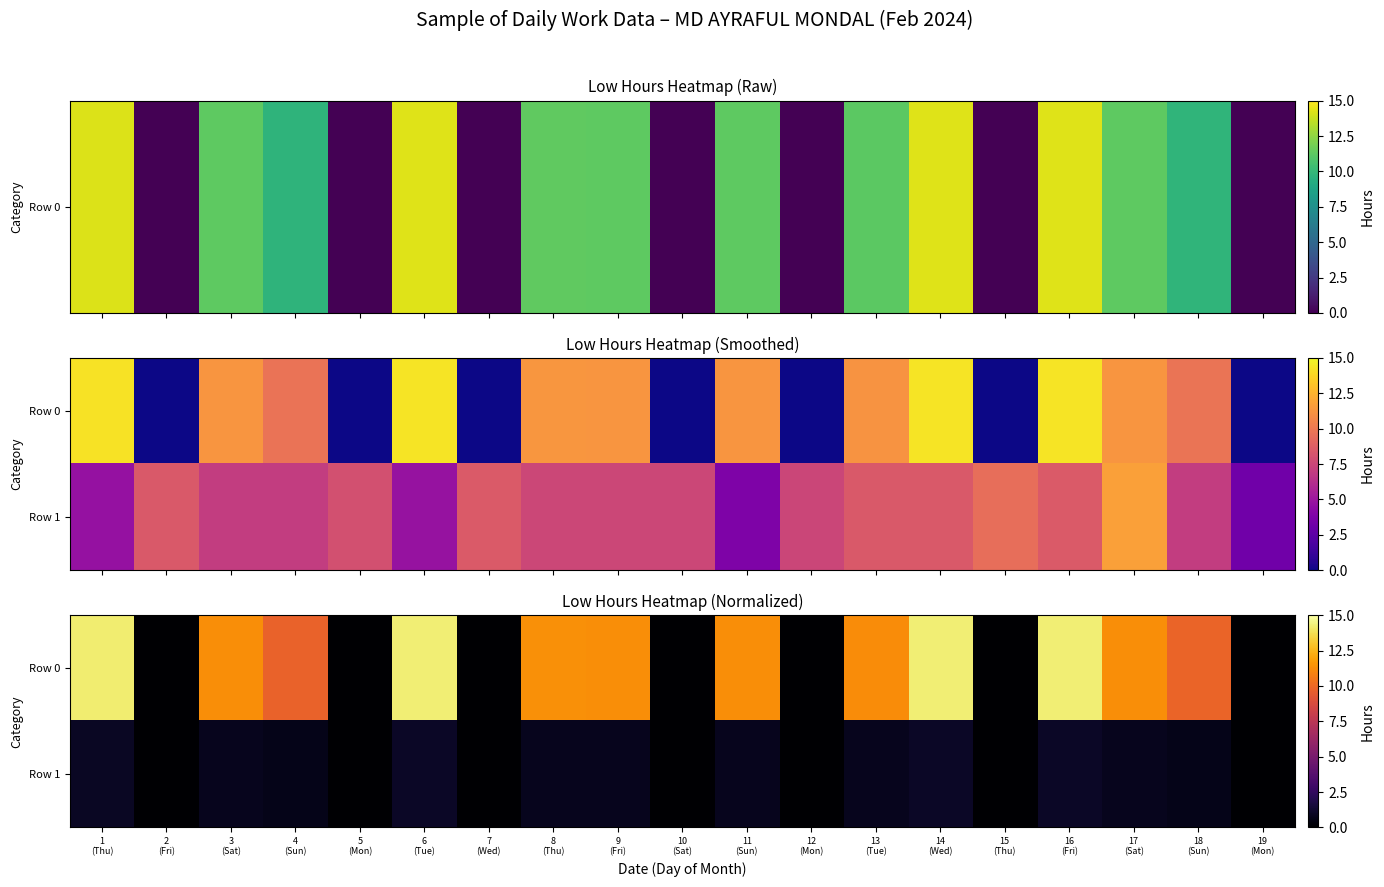

What is the maximum value shown in the chart?

14.3